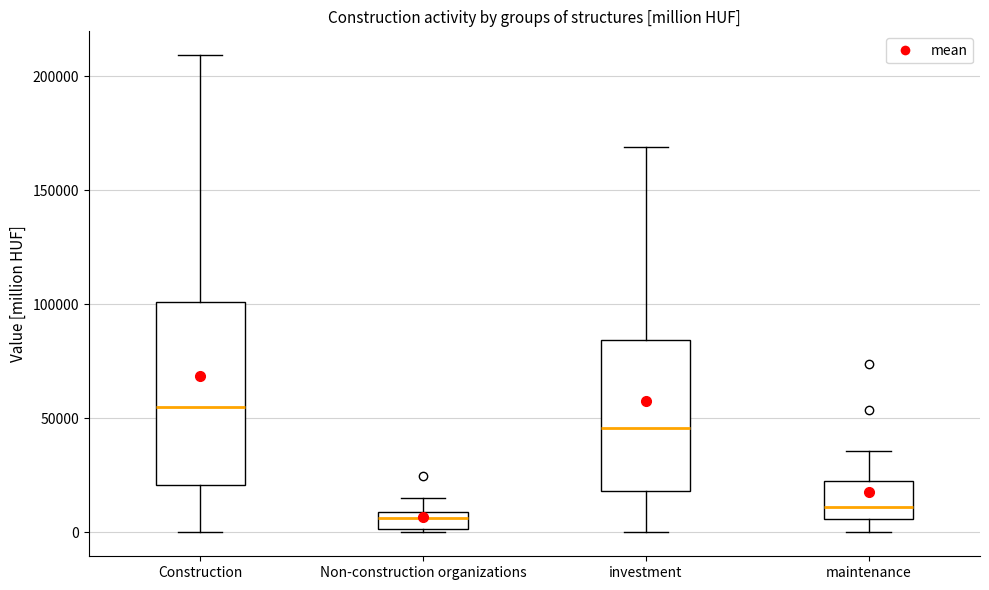

Reading left to right, transcribe this box plot: for each box, give where its median line is, the range the box spans, and where its two whiskers end, as read against the y-axis. The values are not printed on the chart, so give them approximately, as read against the axis.

Construction: median 55000, box 20000 to 100000, whiskers 0 to 210000
Non-construction organizations: median 5000, box 0 to 10000, whiskers 0 (just below the box's lower edge) to 15000
investment: median 45000, box 20000 to 85000, whiskers 0 to 170000
maintenance: median 10000, box 5000 to 25000, whiskers 0 to 35000